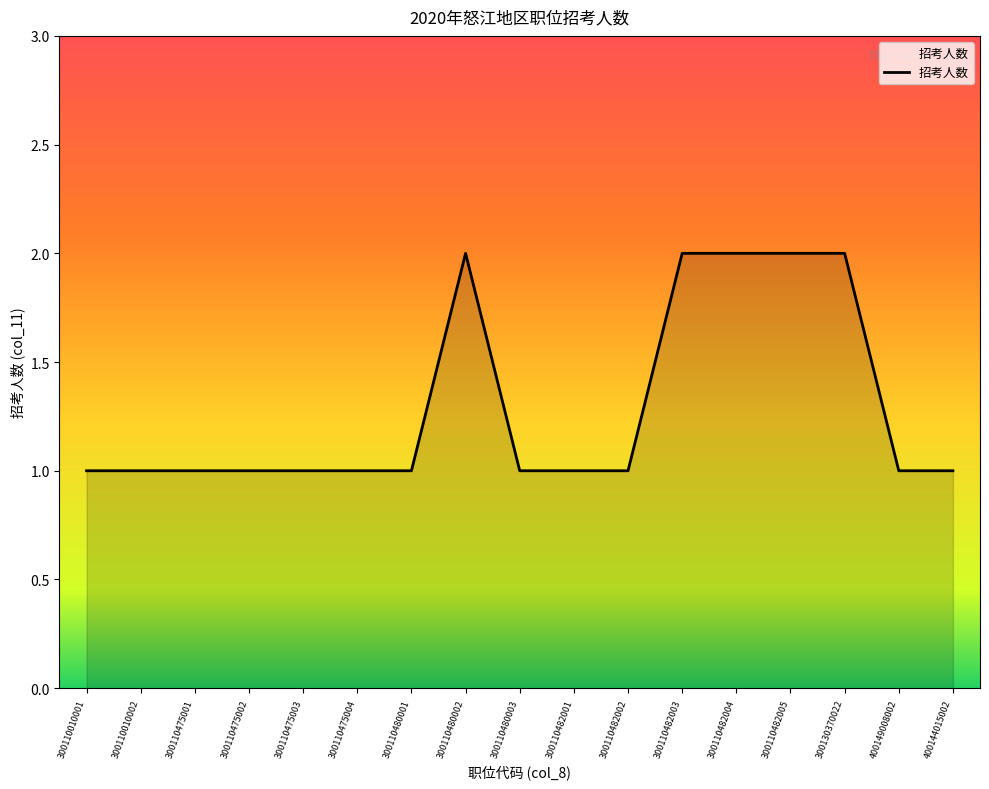

The chart shows a value of 2 at 300110482001. True or false?

False